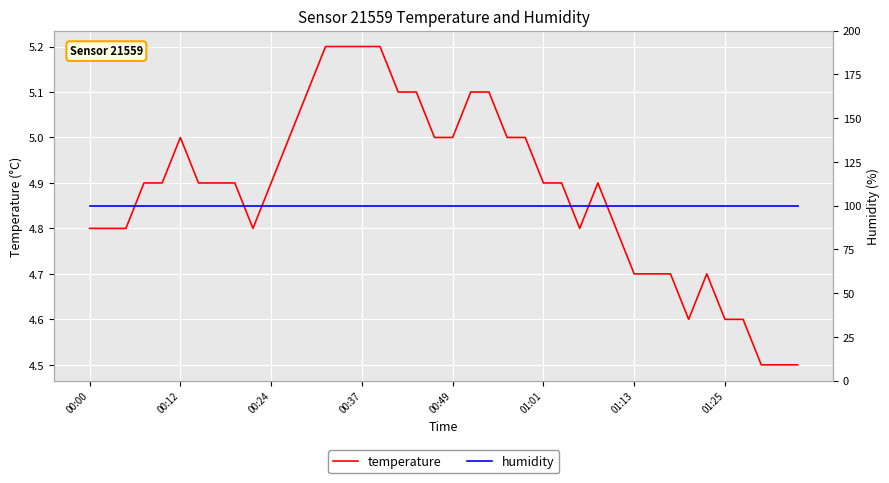

True or false: humidity and temperature intersect in this chart.

False